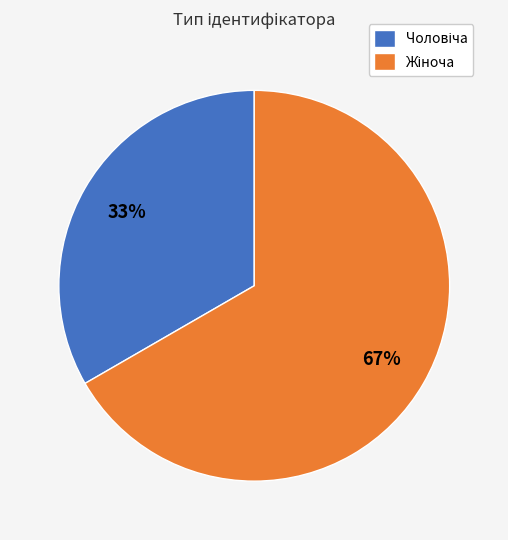

Does any single category account for the majority?

Yes